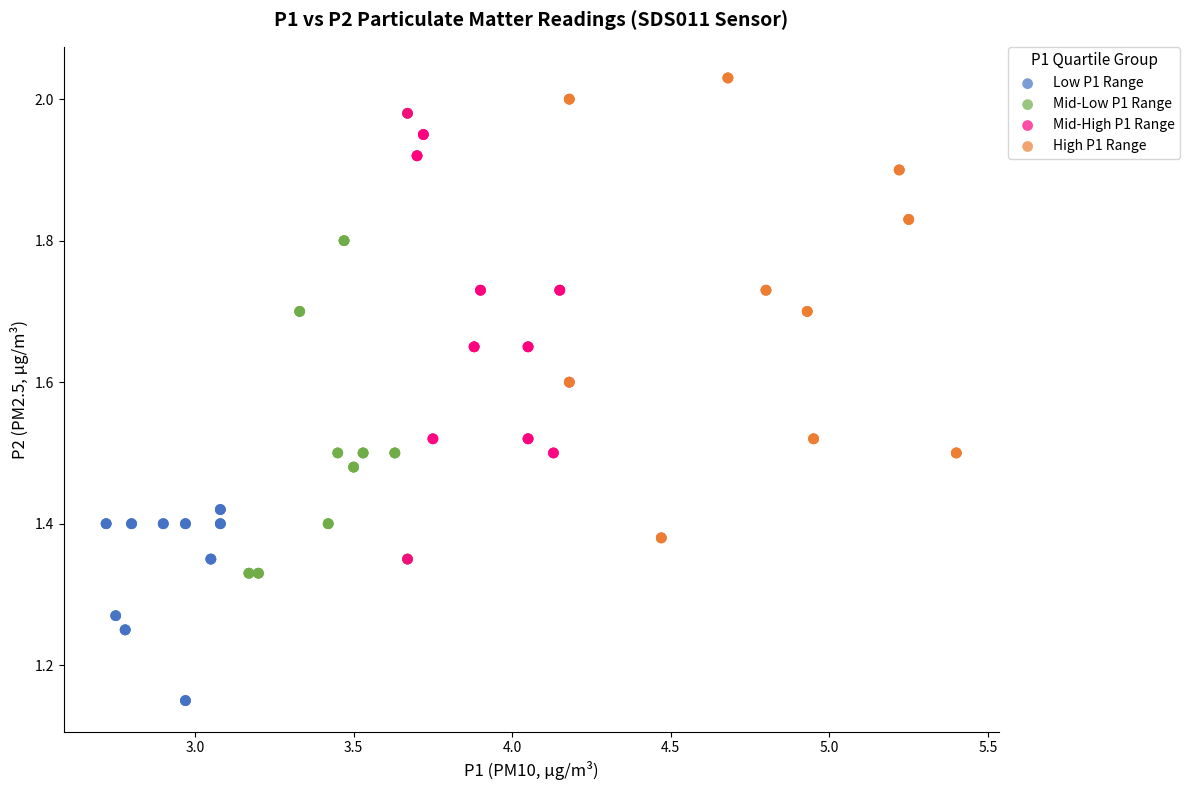

Which series contains the highest Y value?

High P1 Range